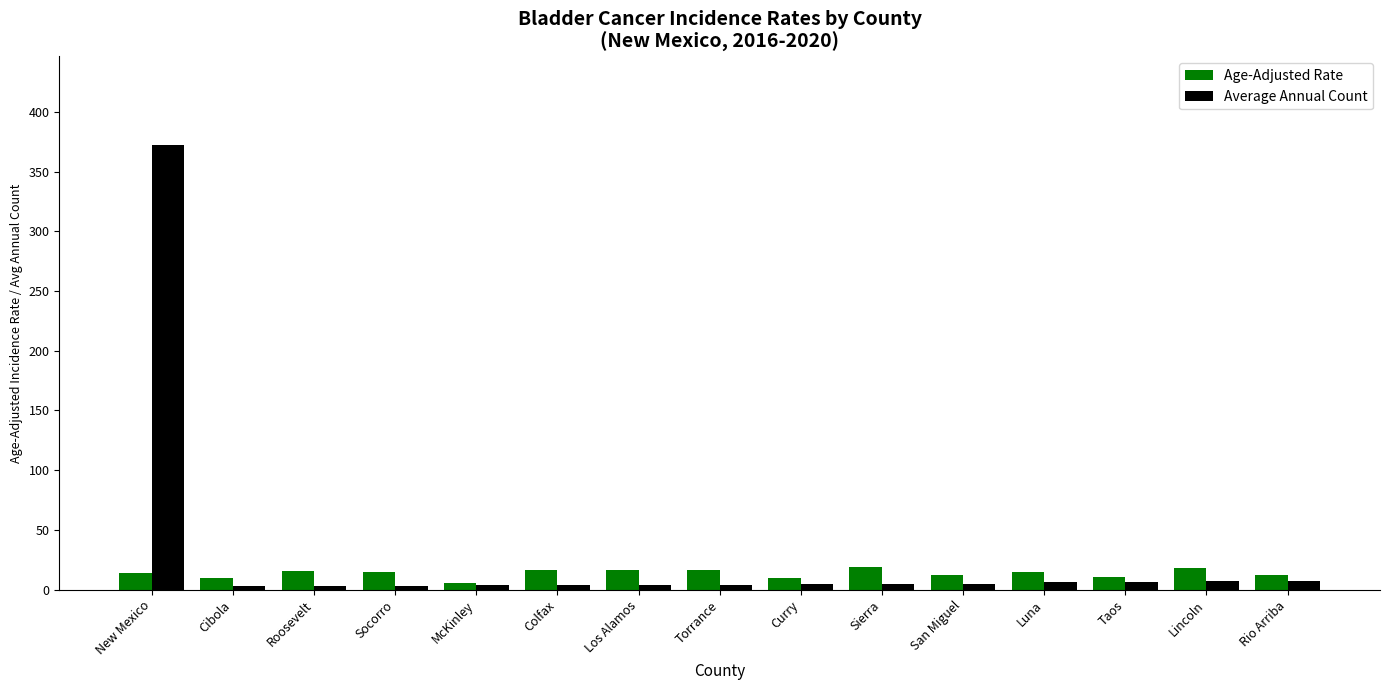

What is the difference between the highest and lowest values at Colfax?

12.4